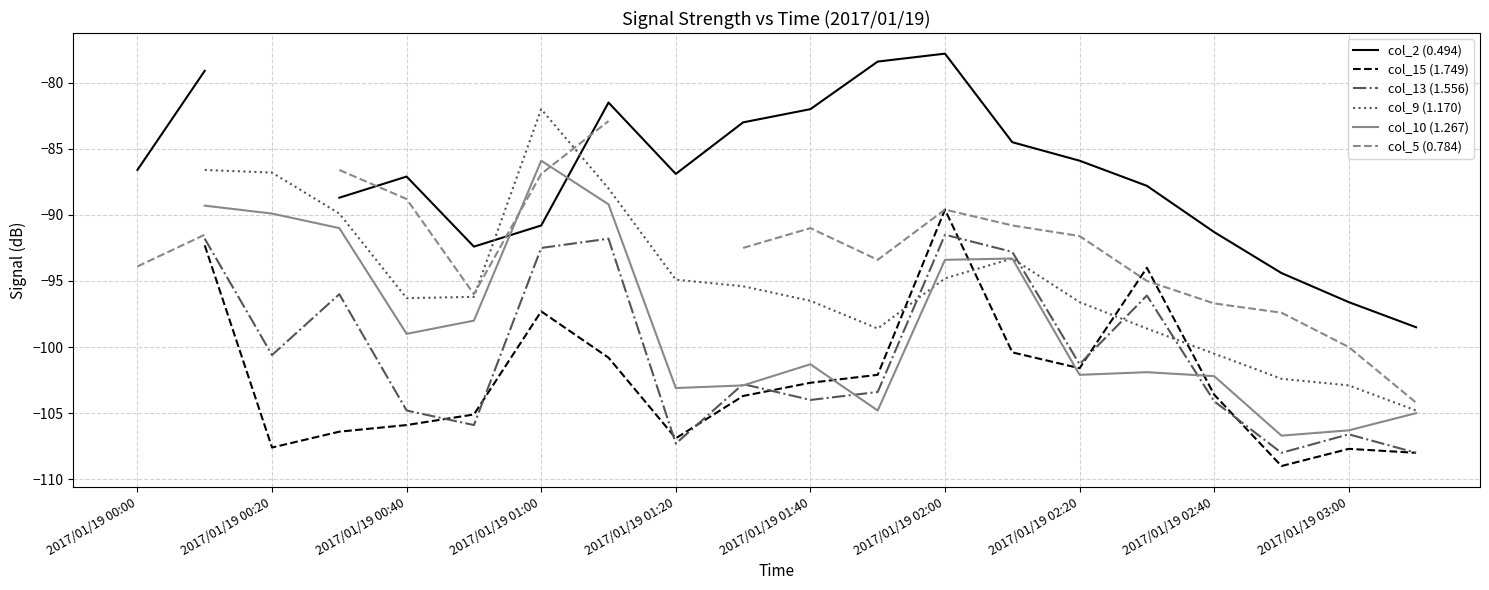

What is the spread (max minus min) of values at 2017/01/19 03:00?

11.1